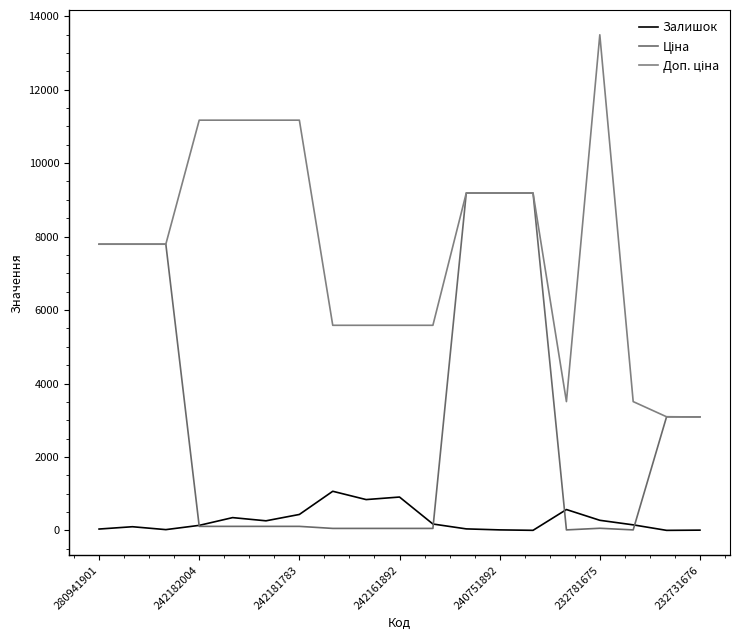

What is the value of the Доп. ціна point at the 4th from the left?

11169.0